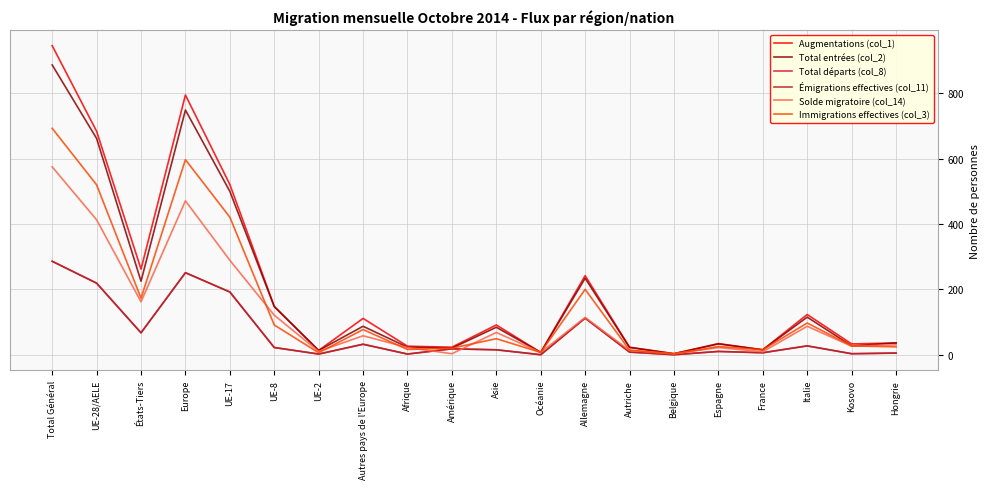

Which category has the lowest value in the Solde migratoire (col_14) series?

Amérique